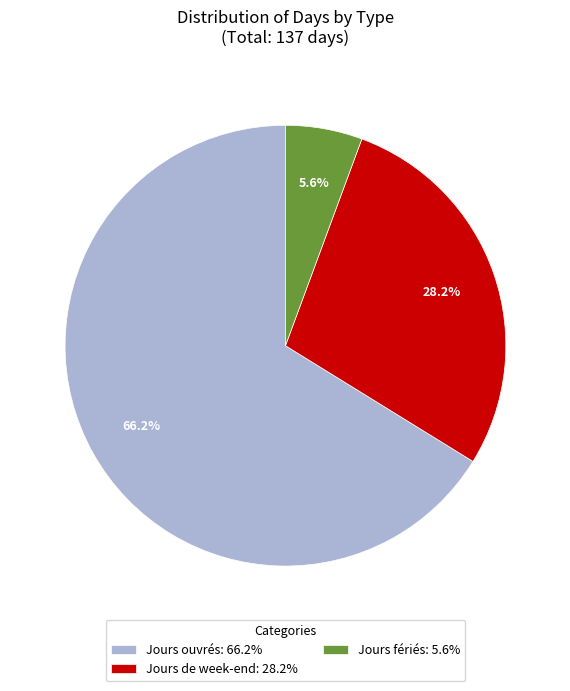

Which has a higher value, Jours fériés: 5.6% or Jours ouvrés: 66.2%?

Jours ouvrés: 66.2%